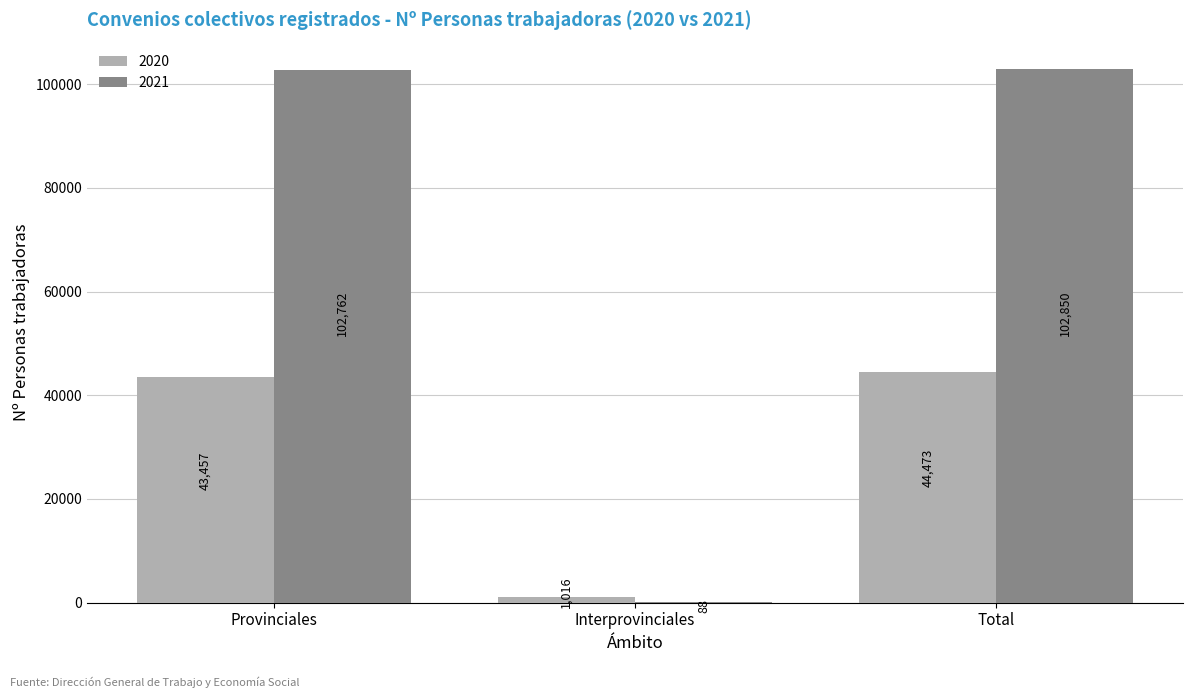

What is the maximum value shown in the chart?

102850